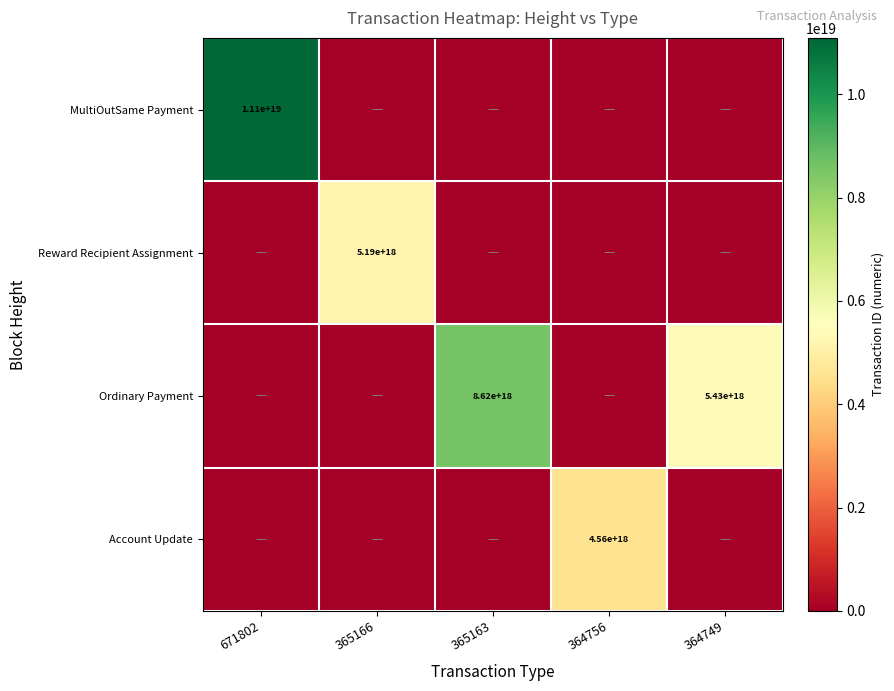

At how many categories does at least one series exceed 10015430509498202112?

1